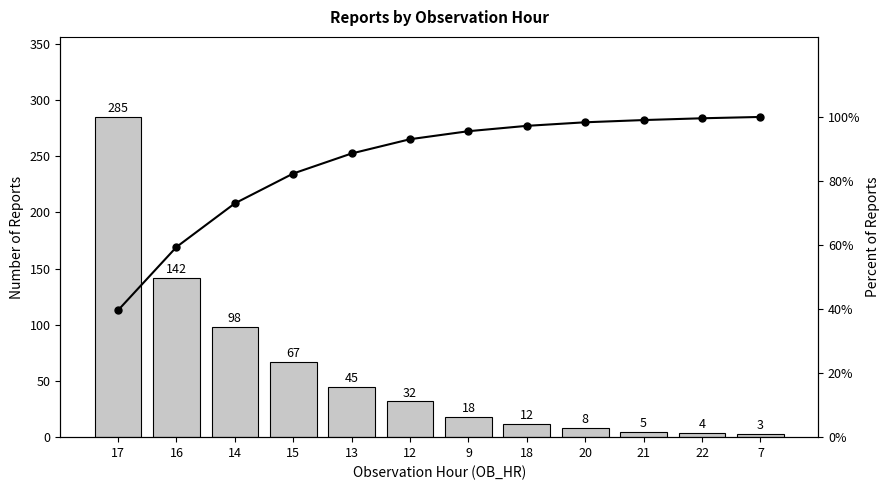

Count the number of categories in the chart.

12